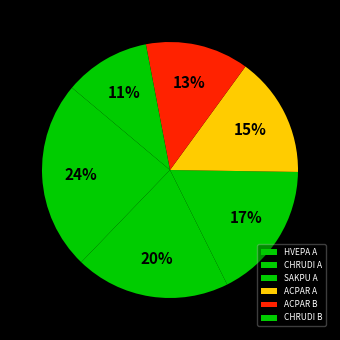

Rank the categories by value from highest to lowest.

HVEPA A, CHRUDI A, SAKPU A, ACPAR A, ACPAR B, CHRUDI B